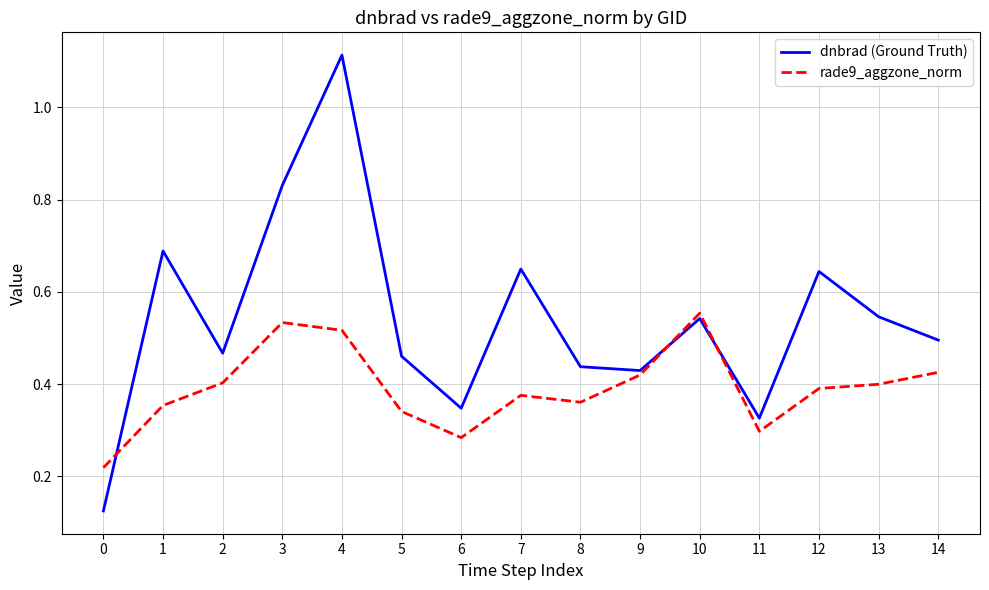

Which series has the widest spread of values?

dnbrad (Ground Truth)